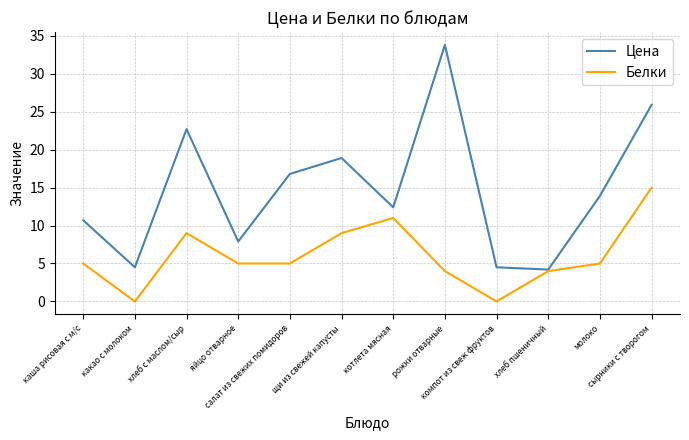

What is the difference between the maximum and minimum values in the Белки series?

15.0